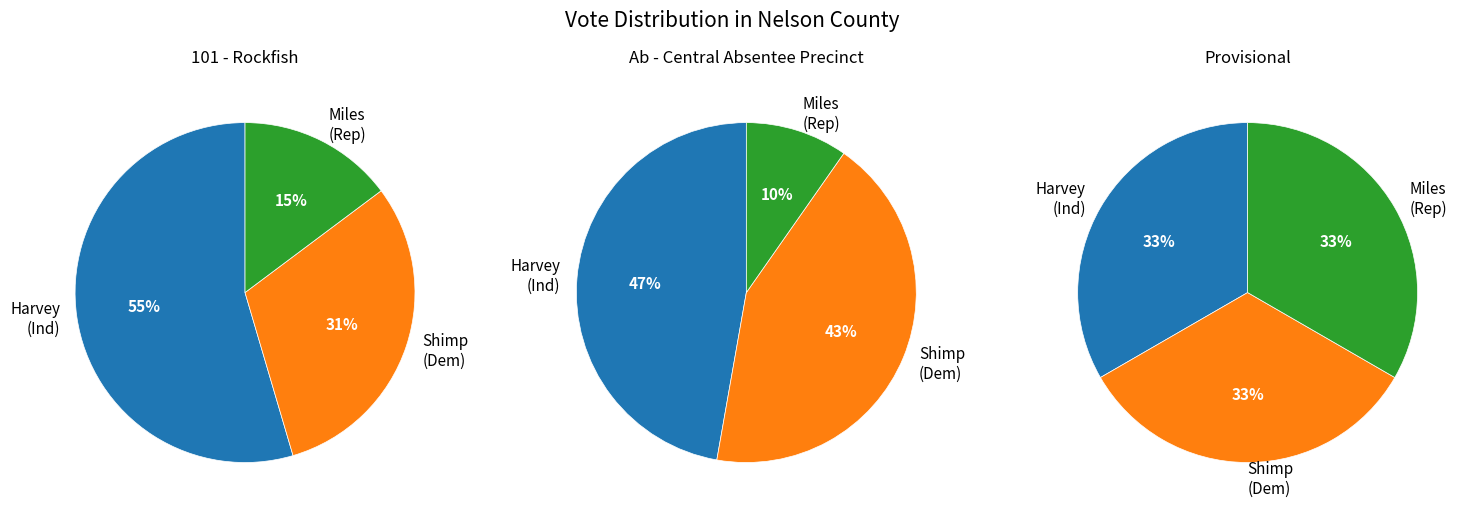

How much of the chart is everything except Provisional?

99.9%